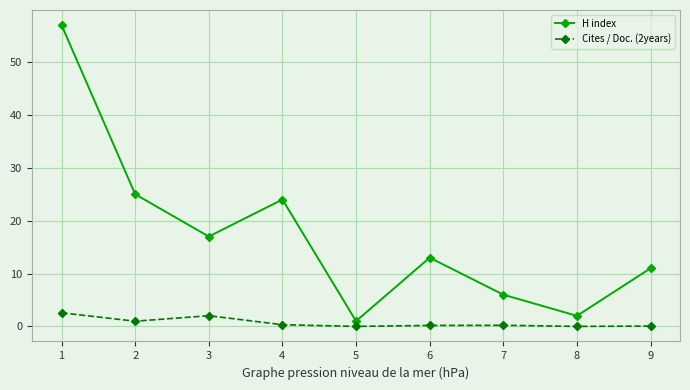

Count the number of data series in this chart.

2